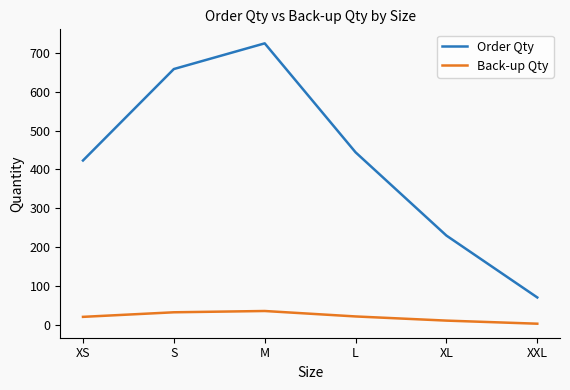

Rank the series at L from highest to lowest value.

Order Qty, Back-up Qty